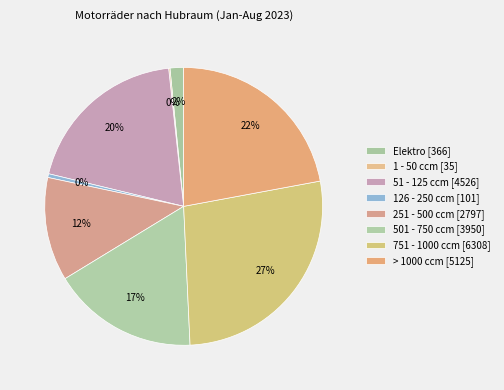

The 751 - 1000 ccm slice represents 27% of the pie. True or false?

True